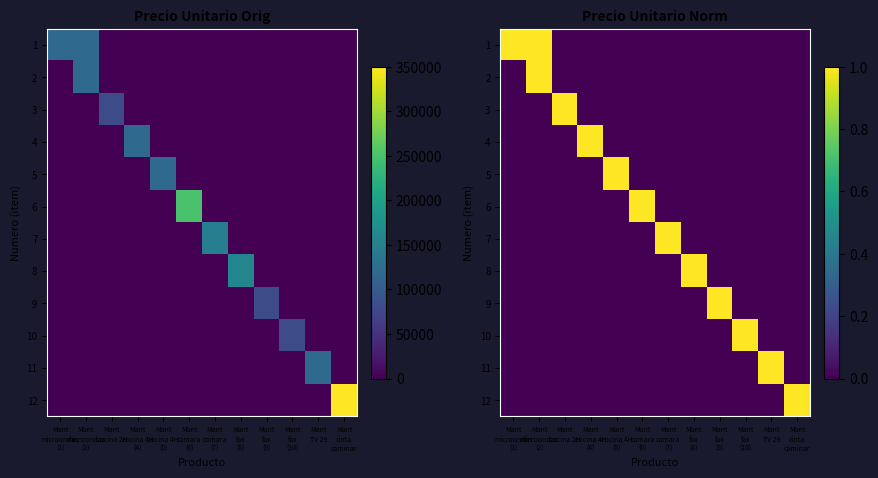

What is the highest value of the 6 series?

1